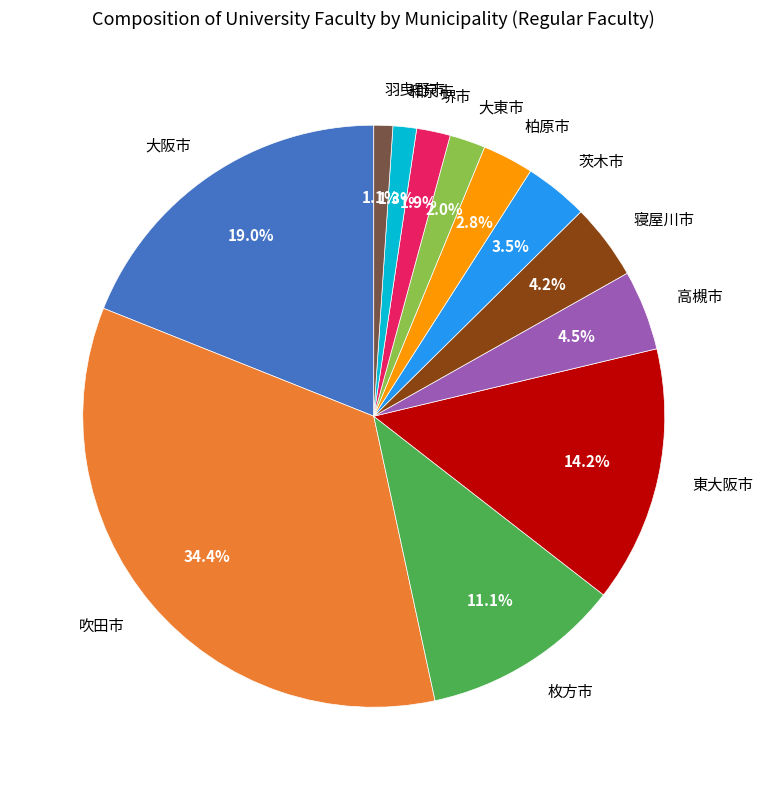

Which slice is the largest?

吹田市